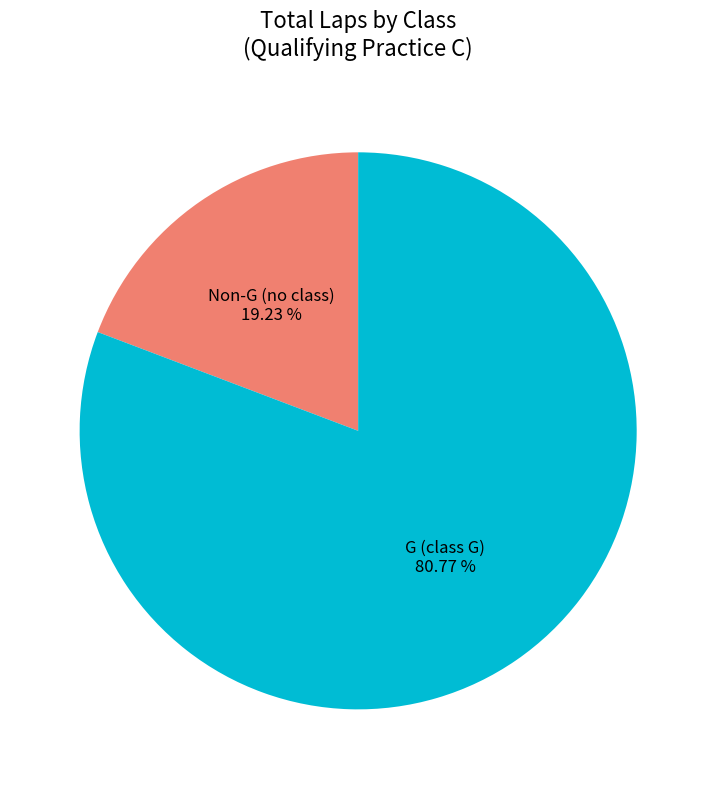

To the nearest percent, what is the difference between the largest and smallest slice percentages?

62%